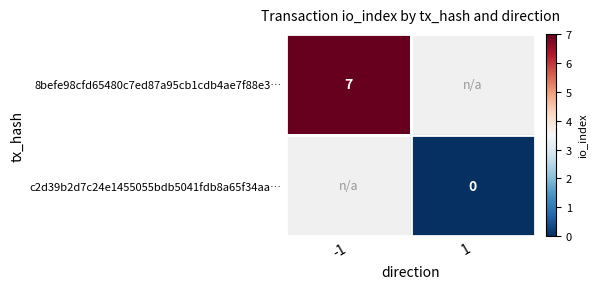

The value of 8befe98cfd65480c7ed87a95cb1cdb4ae7f88e3… at -1 is 7. True or false?

True